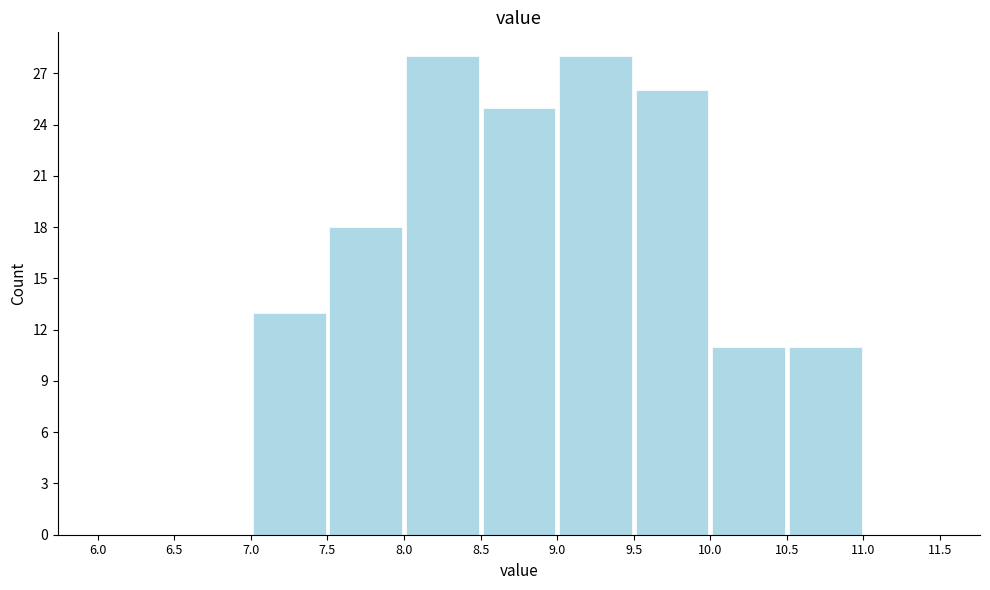

How tall is the bar that spans 10.5 to 11.0 on the x-axis? The values are not printed on the chart, so give them approximately, as read against the axis.

11